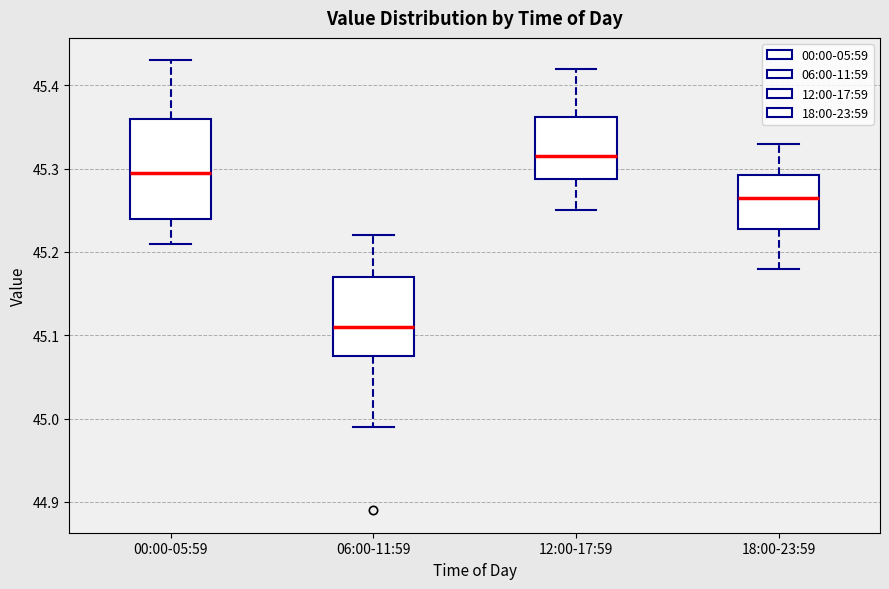

Which box is the tallest, from its lower edge to its upper edge?

00:00-05:59